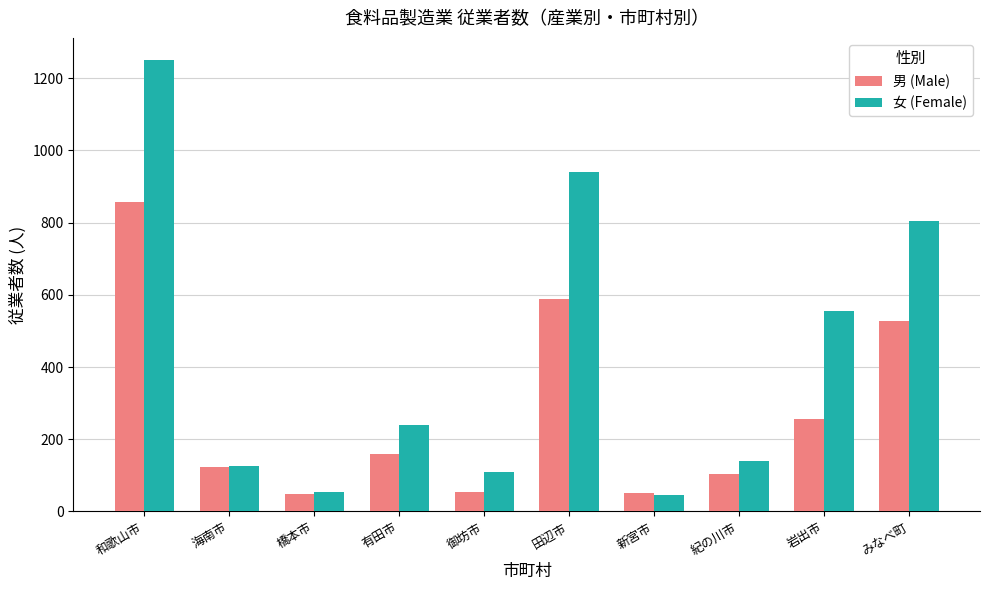

What is the label of the 1st bar from the right?

みなべ町